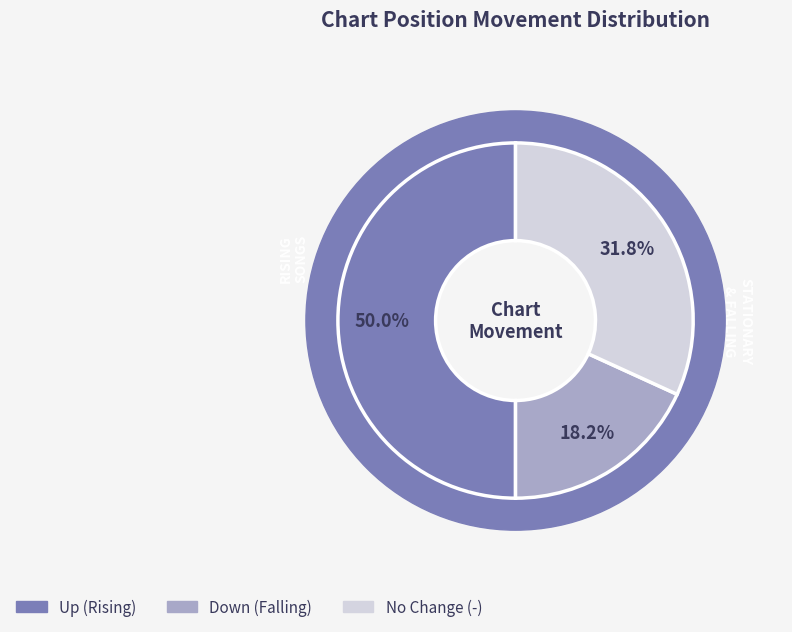

Combined, what portion of the pie is - and down?

50.0%